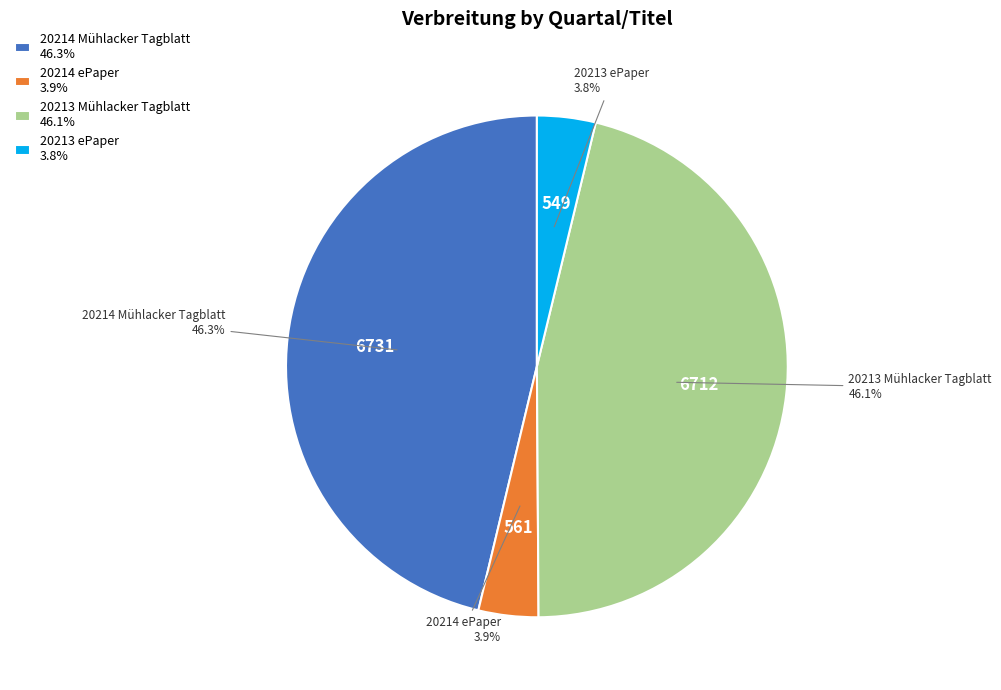

Is it true that 20214 ePaper is 4% of the pie?

True